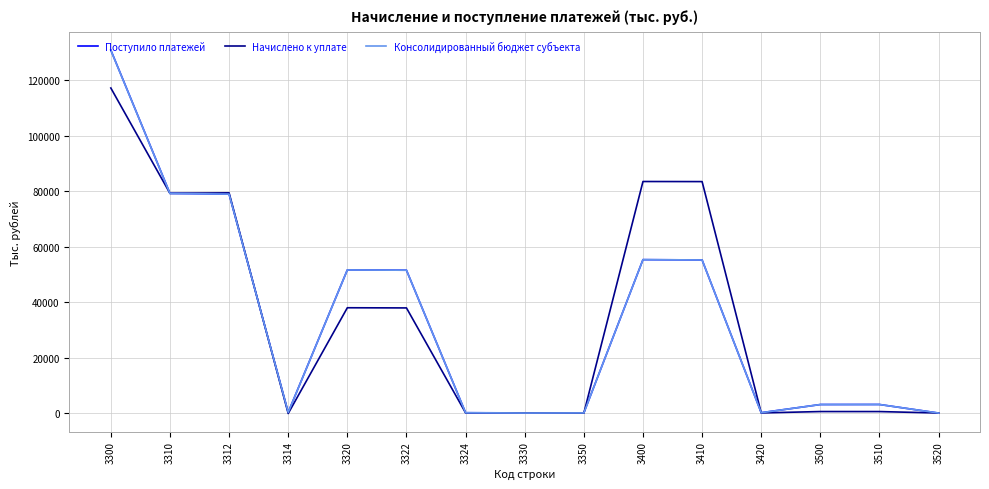

What is the greatest value displayed?

130949